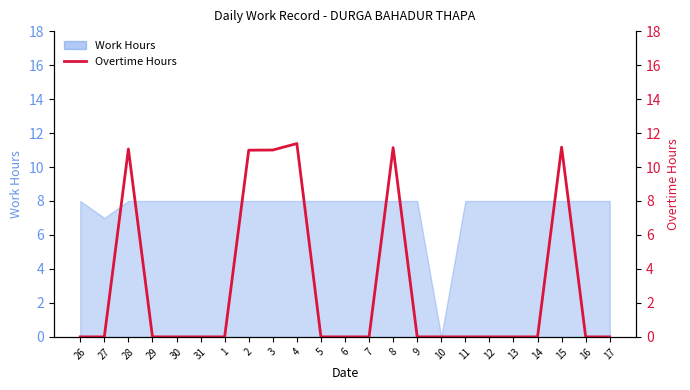

What is the greatest value displayed?

11.4